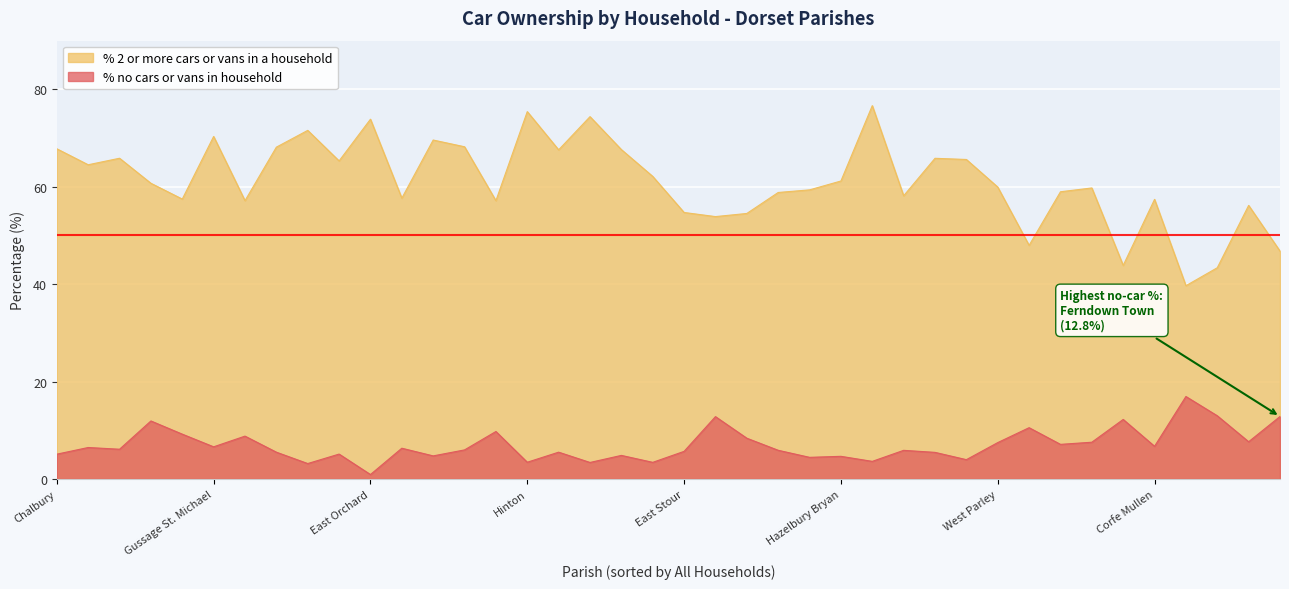

Which series changed the most between Cann and Durweston?

% no cars or vans in household